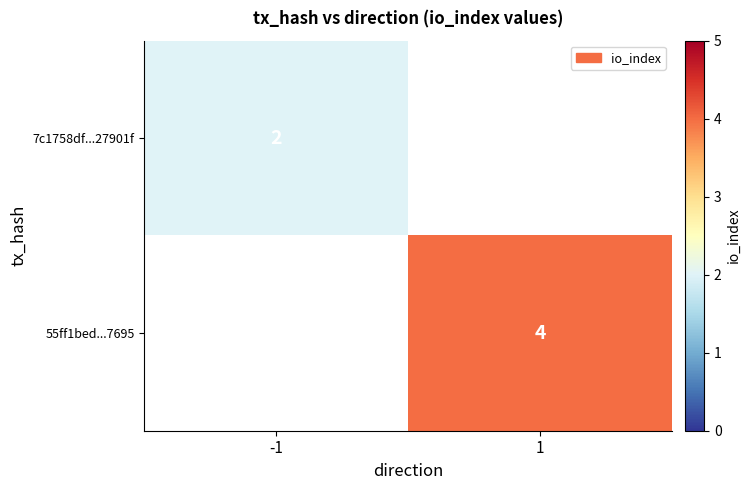

Is the value of 55ff1bed...7695 at 1 greater than the value of 7c1758df...27901f at -1?

Yes